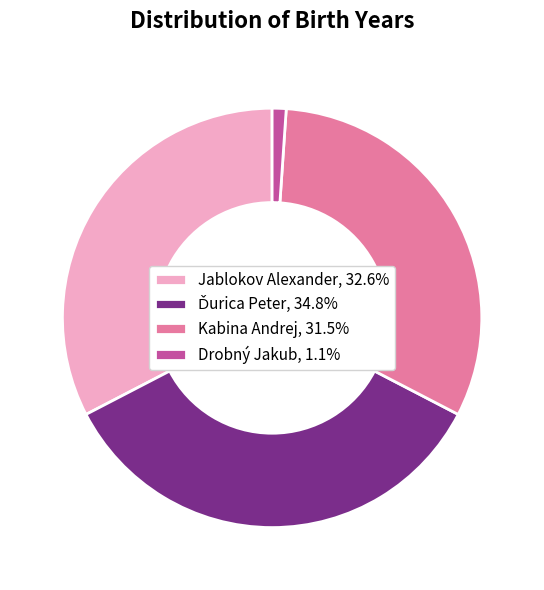

Combined, do Jablokov Alexander, 32.6% and Drobný Jakub, 1.1% account for over 50%?

No